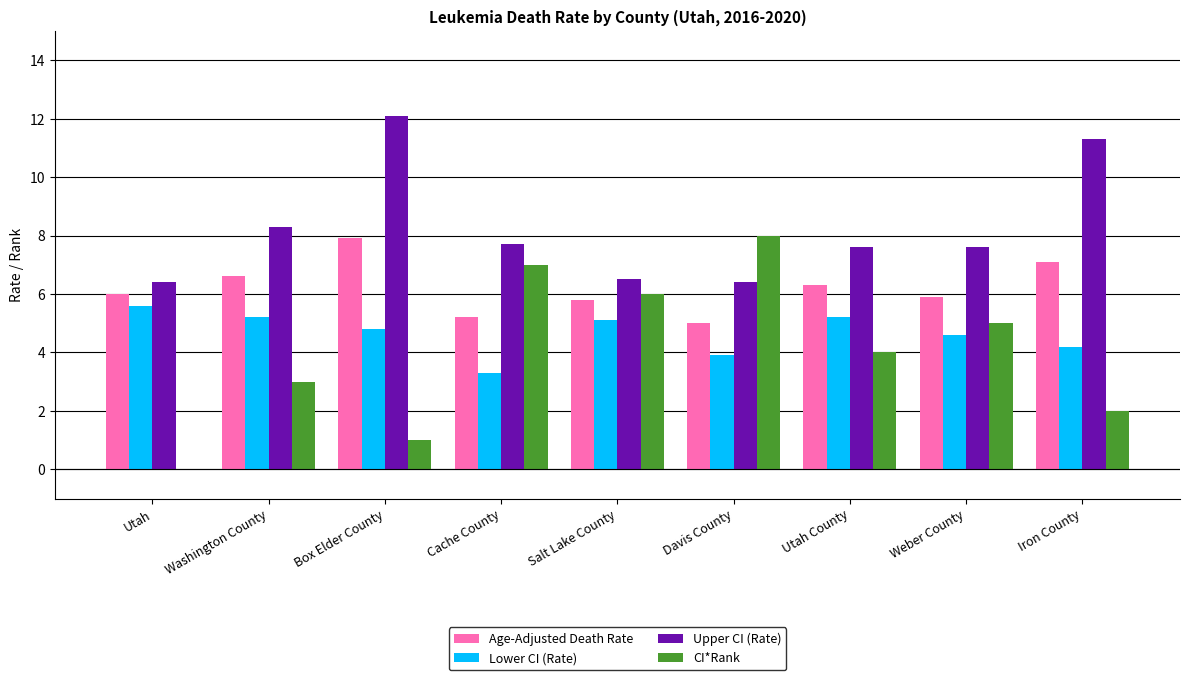

What is the total value across all series at Utah County?

23.1